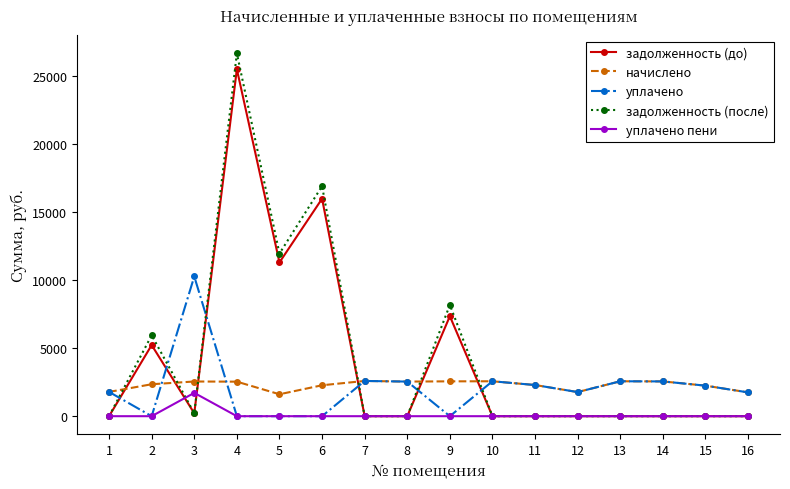

Where is задолженность (до) nearest to the value 12734?

5